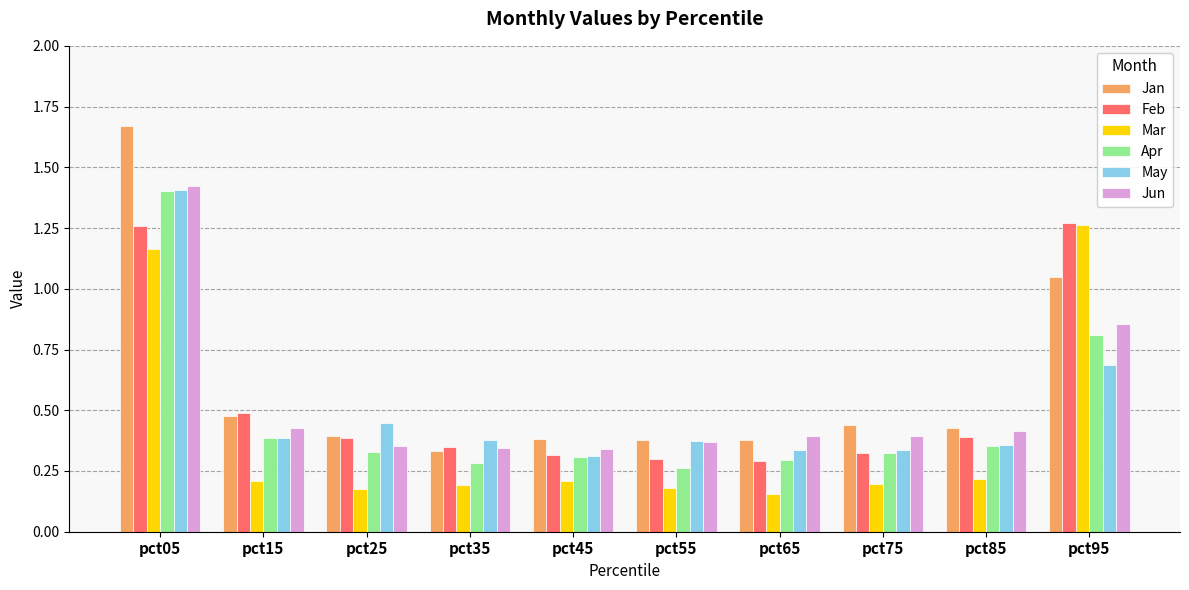

At which category does the chart reach its peak across all series?

pct05